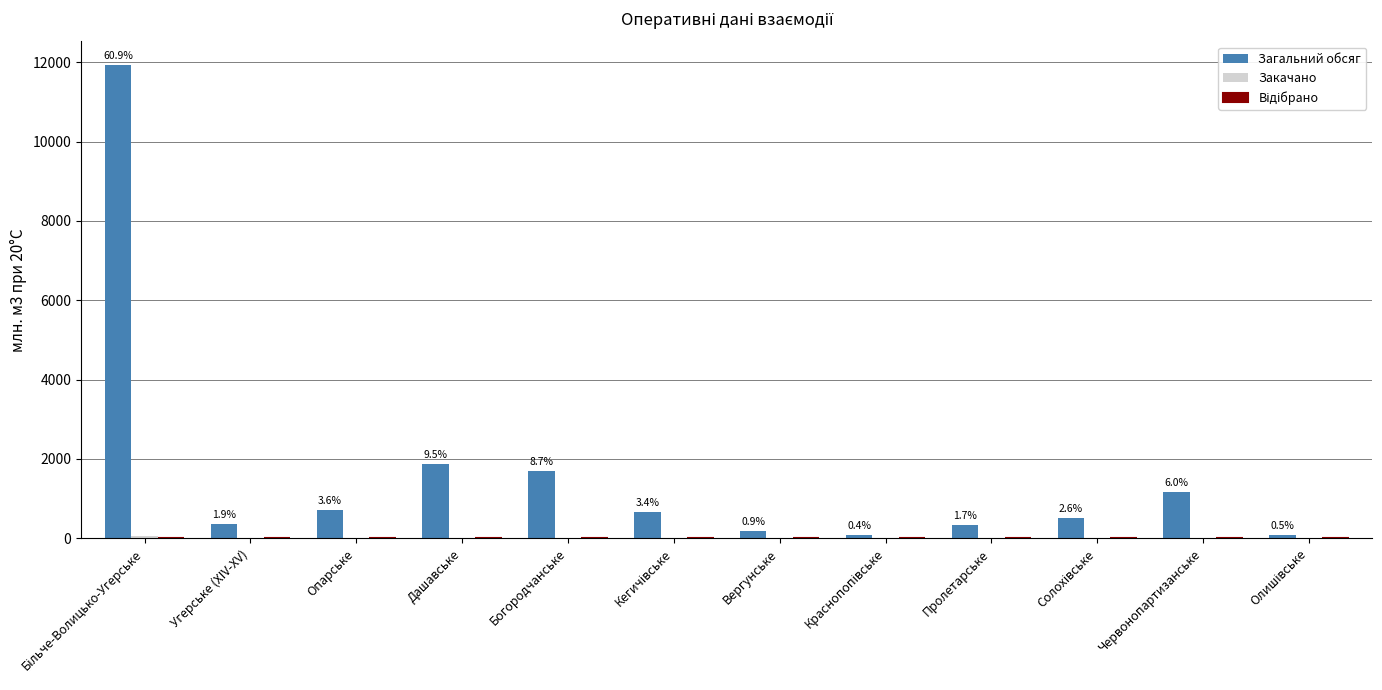

What is the greatest value displayed?

11926.9